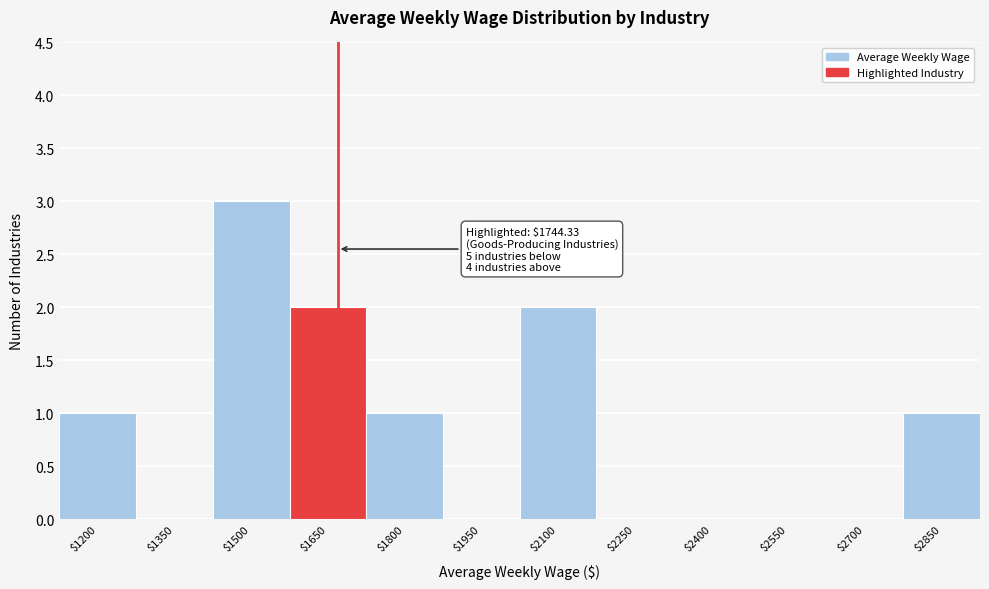

The chart shows a value of 0 at $2250. True or false?

True